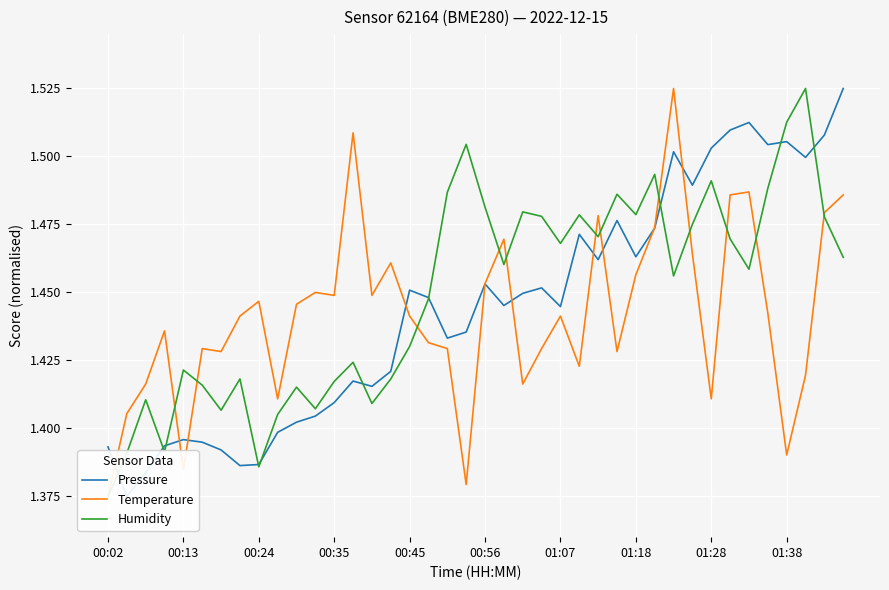

Is it true that Pressure equals 2.4 at 00:24?

False